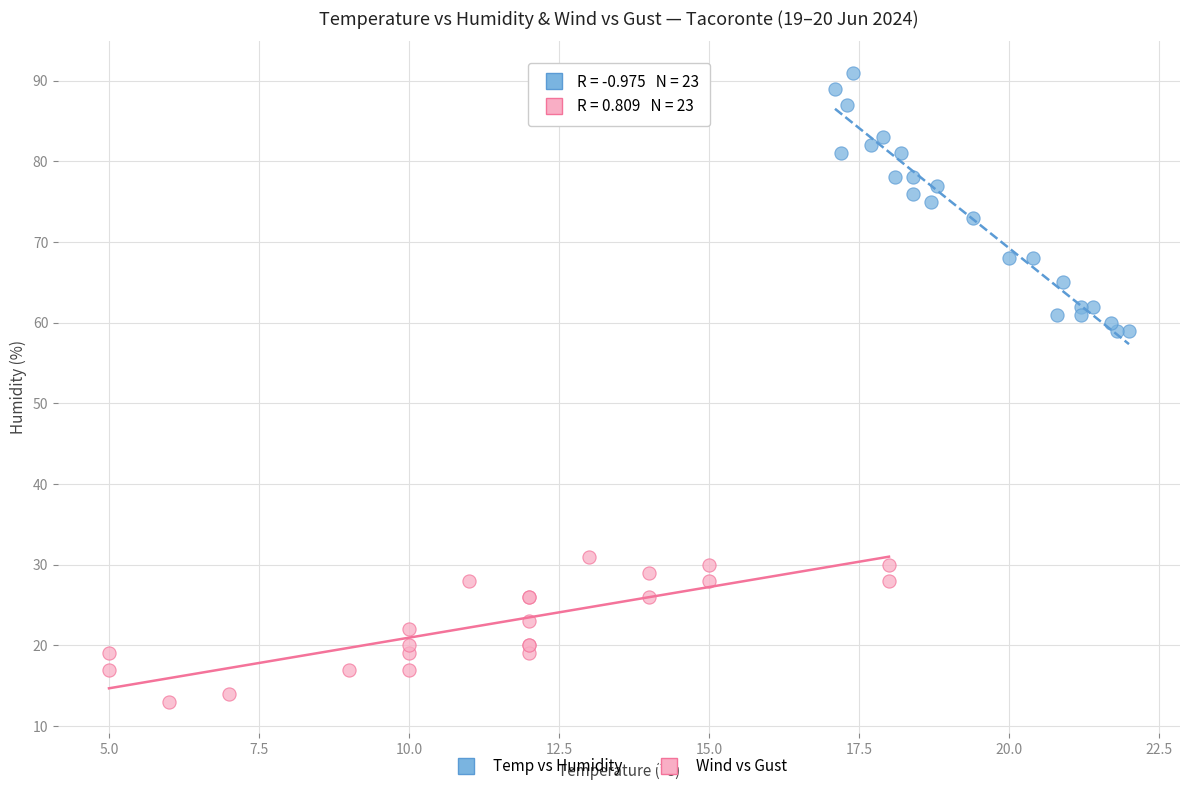

Which series contains the lowest Y value?

Wind vs Gust